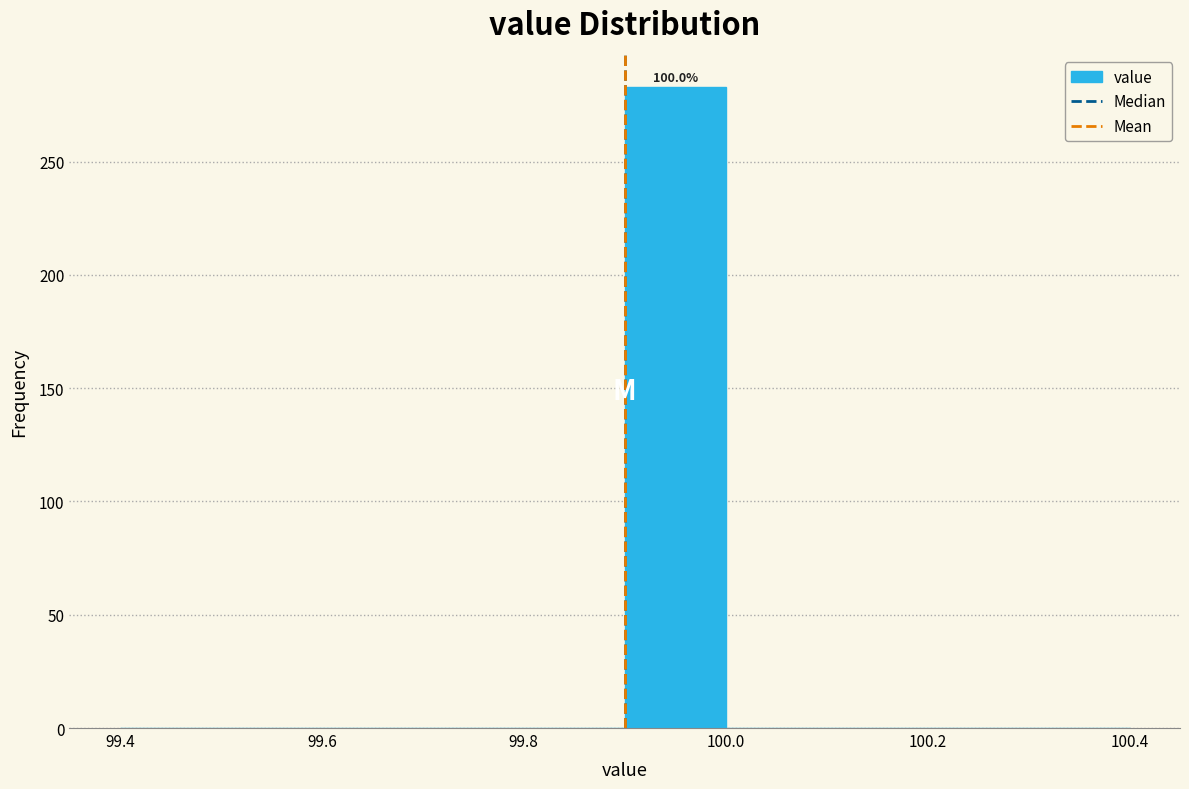

Which range on the x-axis has the tallest bar?

99.9 to 100.0